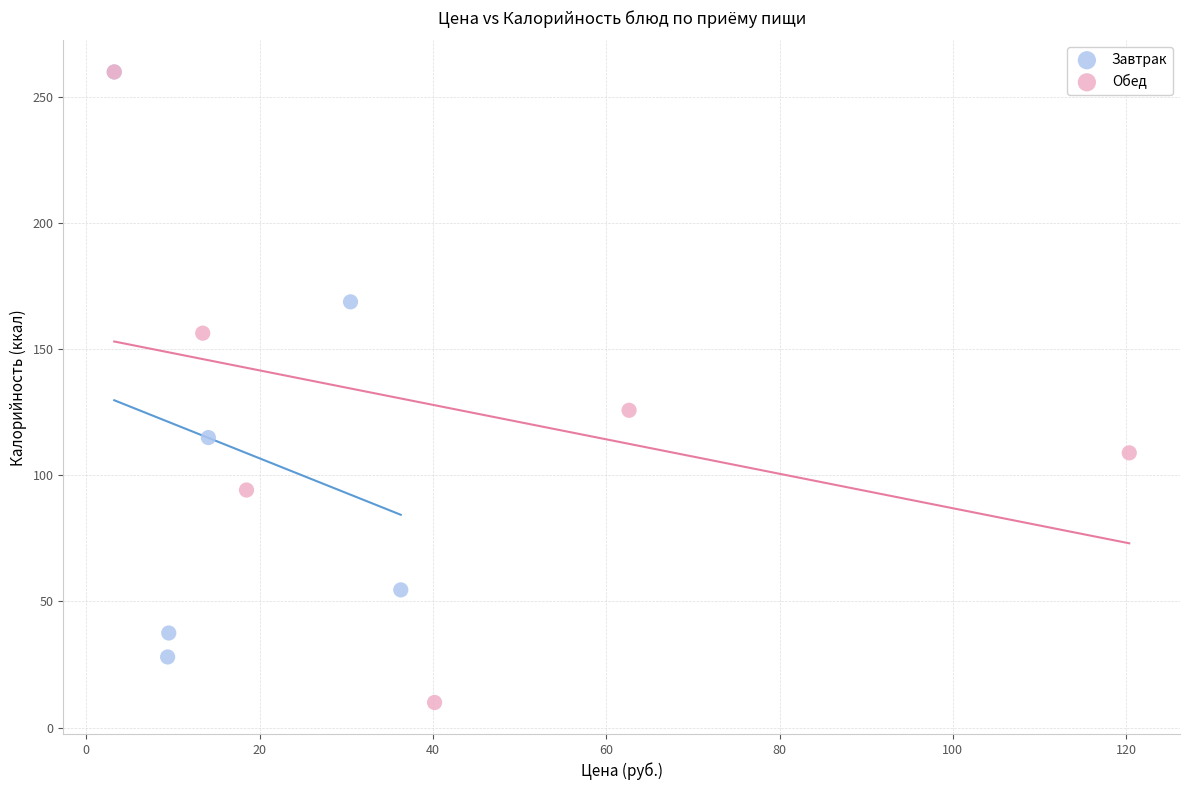

Which series has the largest Y range (max minus min)?

Обед